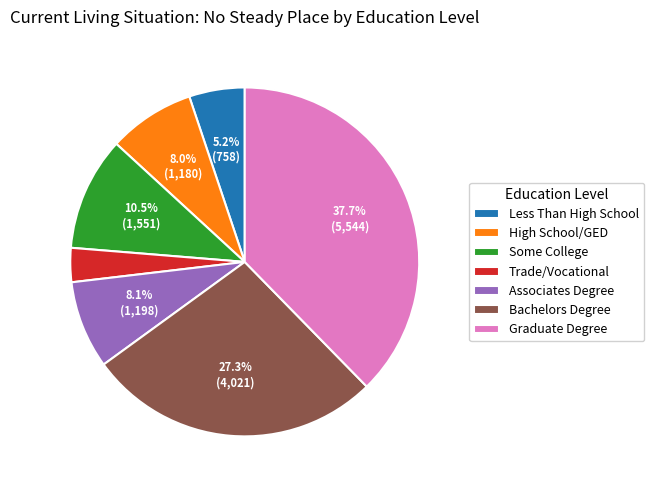

How much of the chart is everything except Bachelors Degree?

72.7%